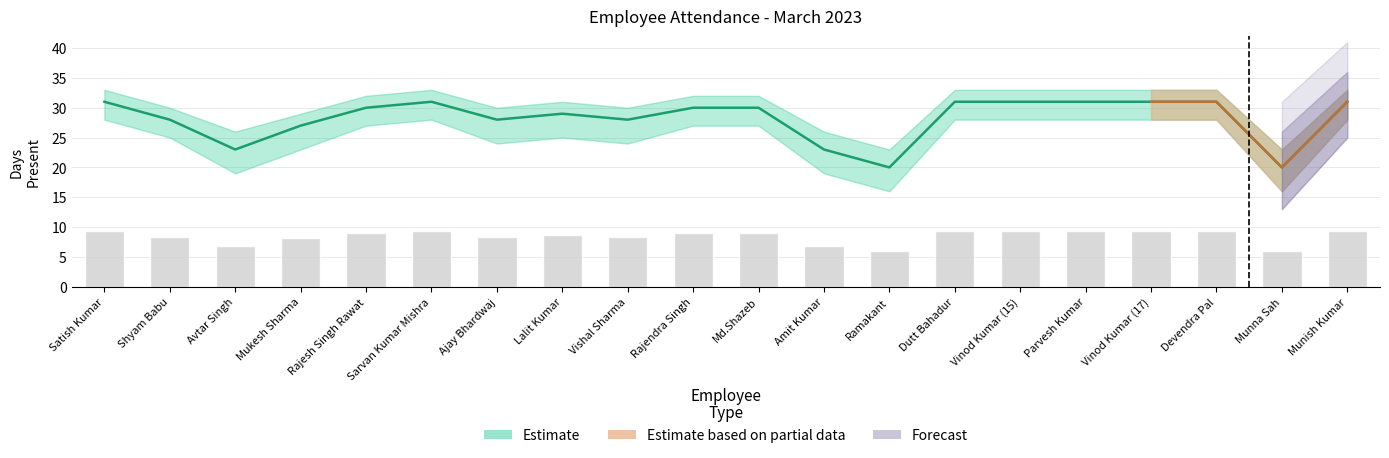

Between Ramakant and Dutt Bahadur, which is larger?

Dutt Bahadur